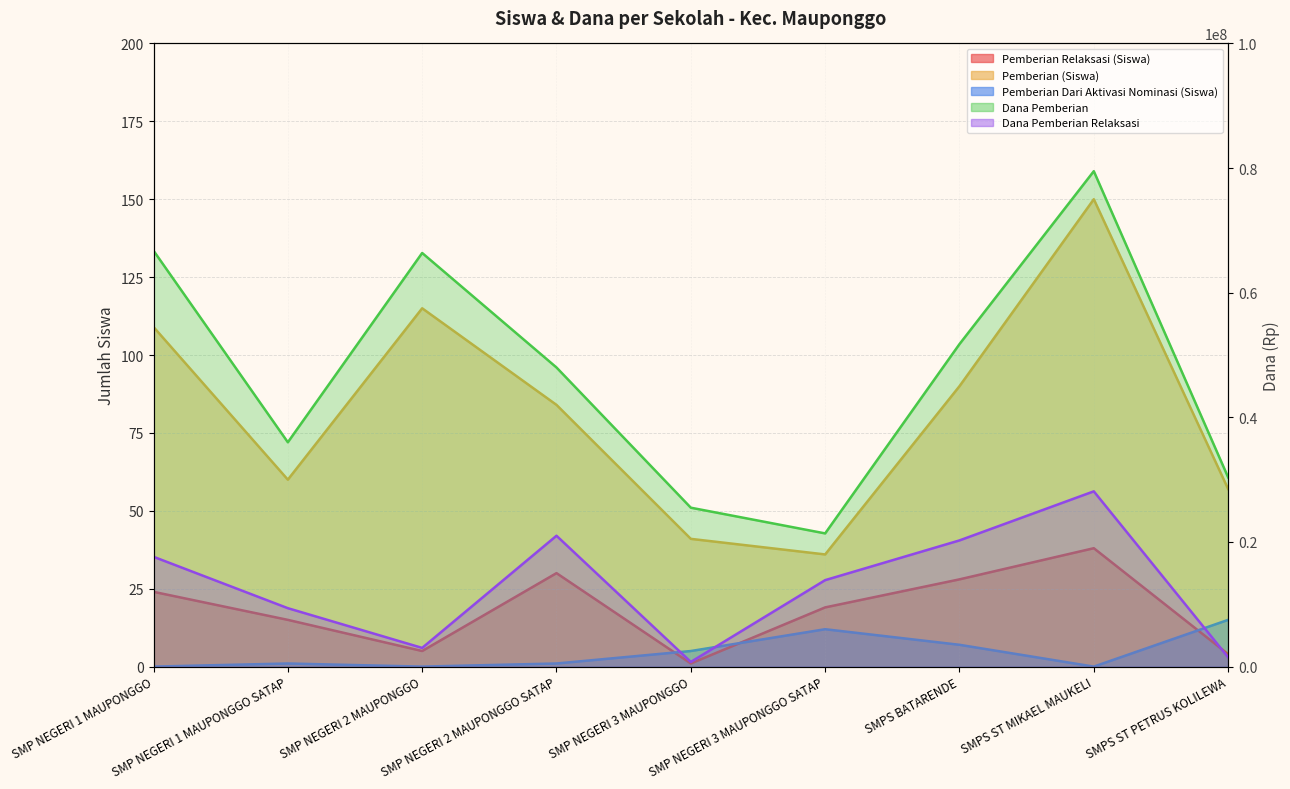

At which category does the chart reach its minimum across all series?

SMP NEGERI 1 MAUPONGGO